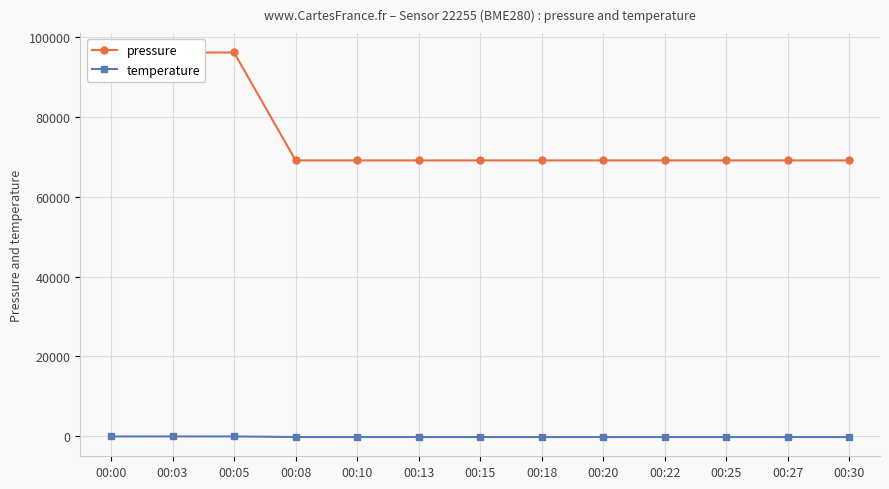

Does the chart display data point markers on the line(s)?

Yes